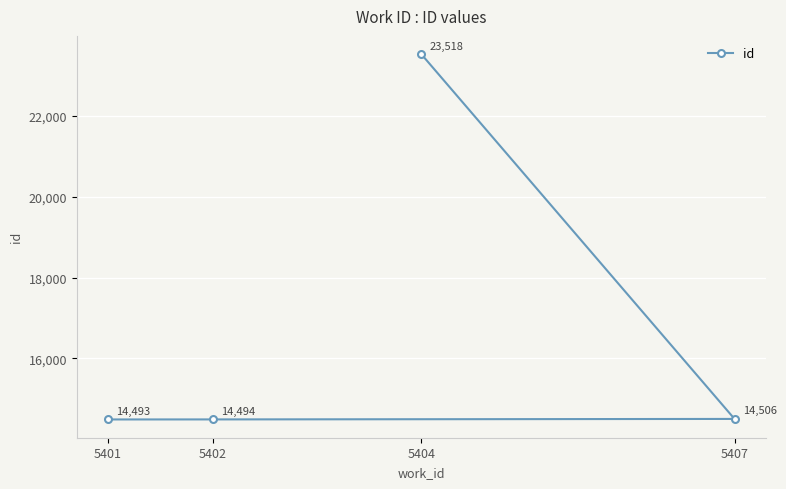

Reading right to left, what are all the values shown in this chart?

5407=14506	5404=23518	5402=14494	5401=14493